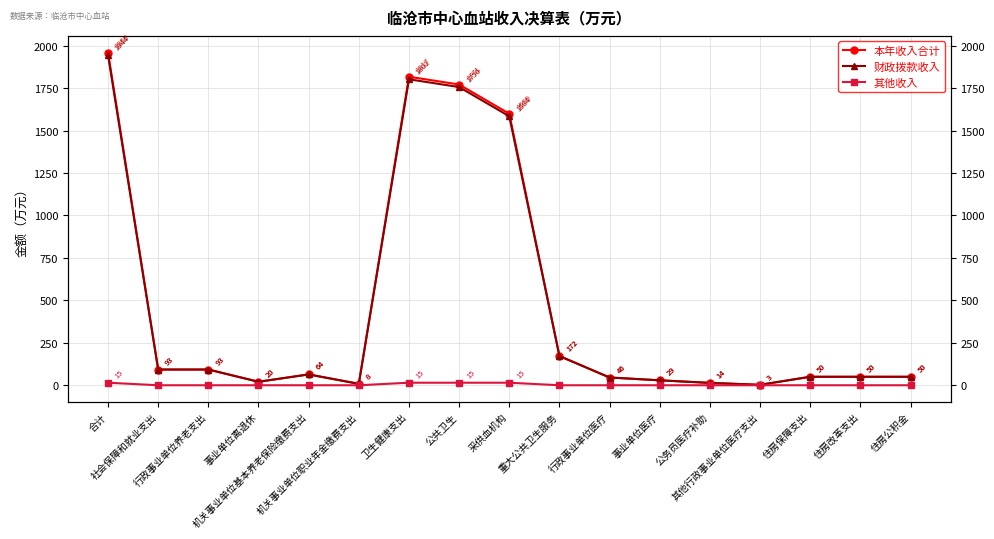

Reading left to right, extract all data points from this chart.

本年收入合计: 1959.5	92.7	92.7	20.5	63.9	8.4	1816.8	1771.1	1599.1	172.0	45.7	29.1	13.9	2.6	50.0	50.0	50.0
财政拨款收入: 1944.5	92.7	92.7	20.5	63.9	8.4	1801.8	1756.1	1584.1	172.0	45.7	29.1	13.9	2.6	50.0	50.0	50.0
其他收入: 15.0	0.0	0.0	0.0	0.0	0.0	15.0	15.0	15.0	0.0	0.0	0.0	0.0	0.0	0.0	0.0	0.0